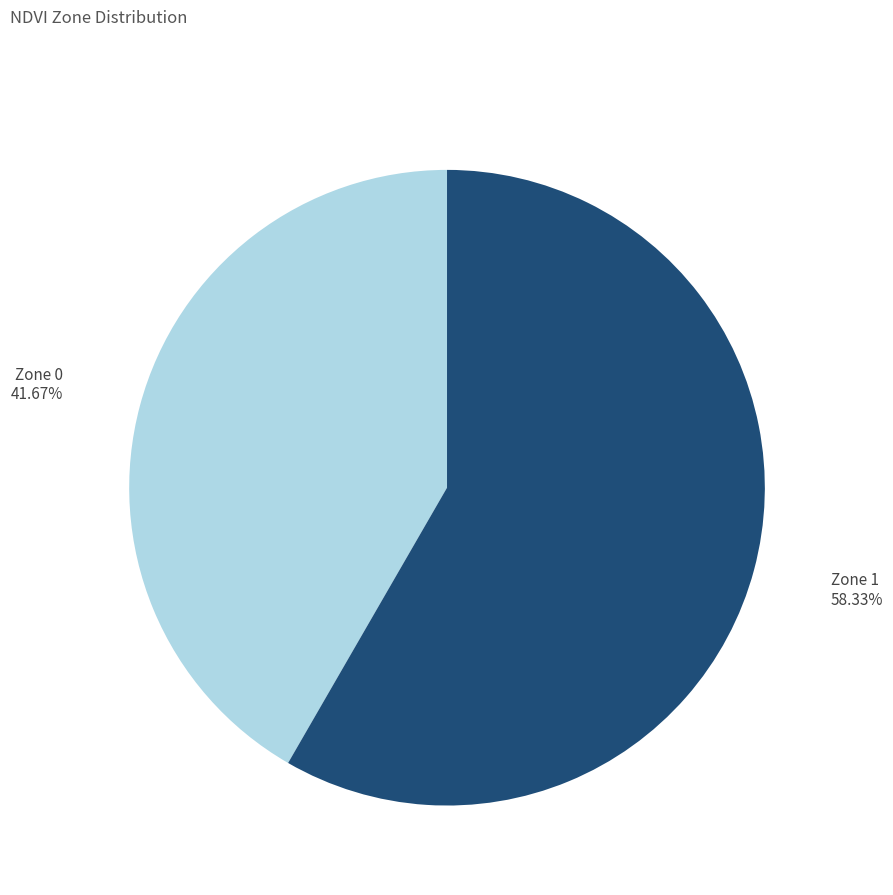

The Zone 1 slice represents 58% of the pie. True or false?

True